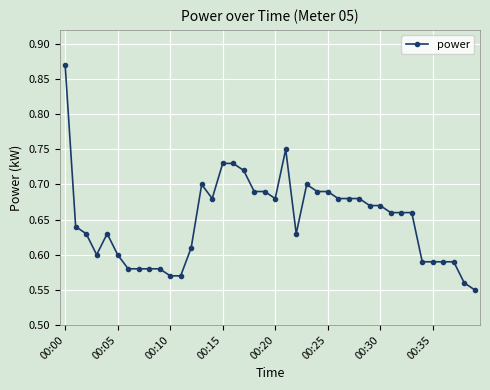

How many values are between 0 and 1?

40